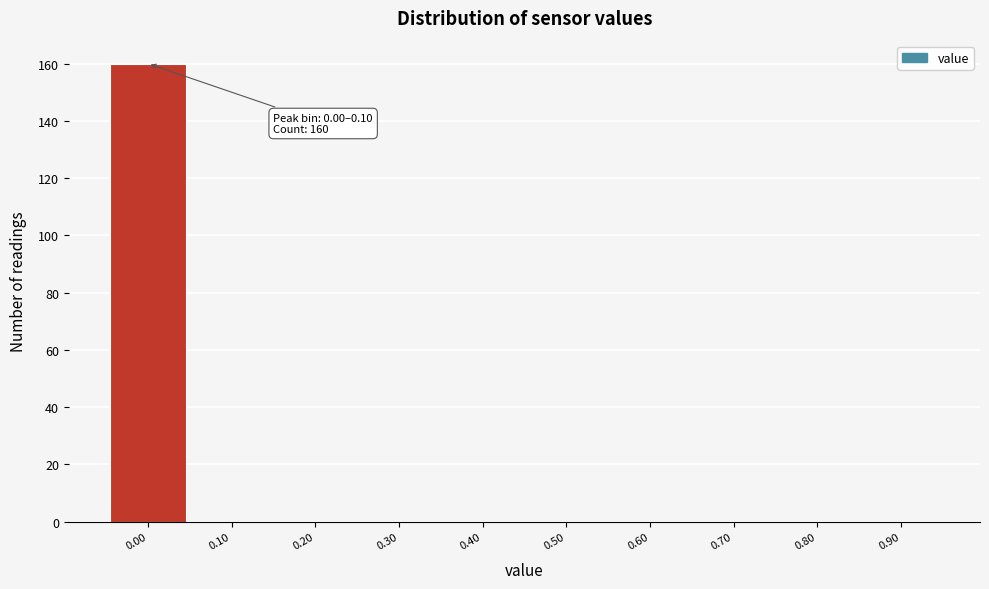

Reading left to right, transcribe all the data shown in this chart.

0.00=160	0.10=0	0.20=0	0.30=0	0.40=0	0.50=0	0.60=0	0.70=0	0.80=0	0.90=0